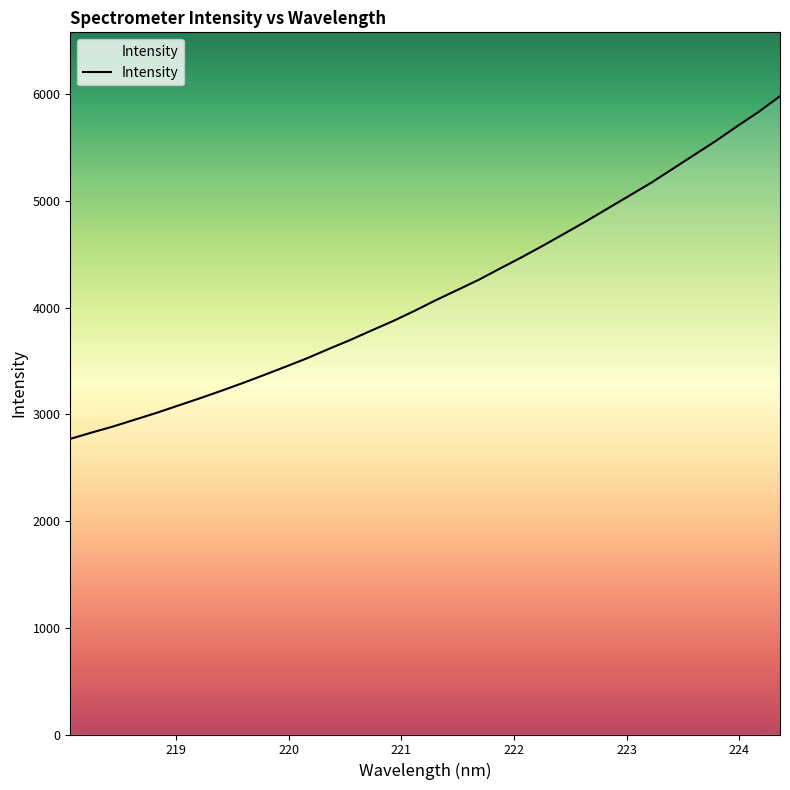

What is the smallest value displayed?

2770.1